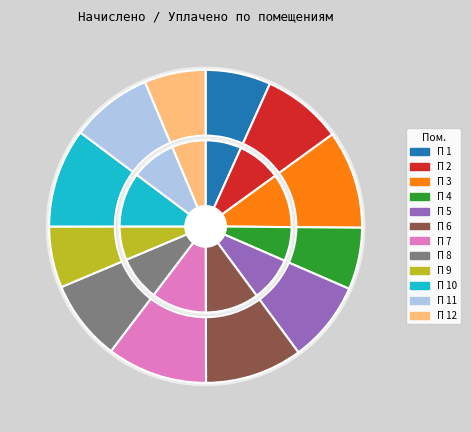

Between 8 and 2, which is larger?

8